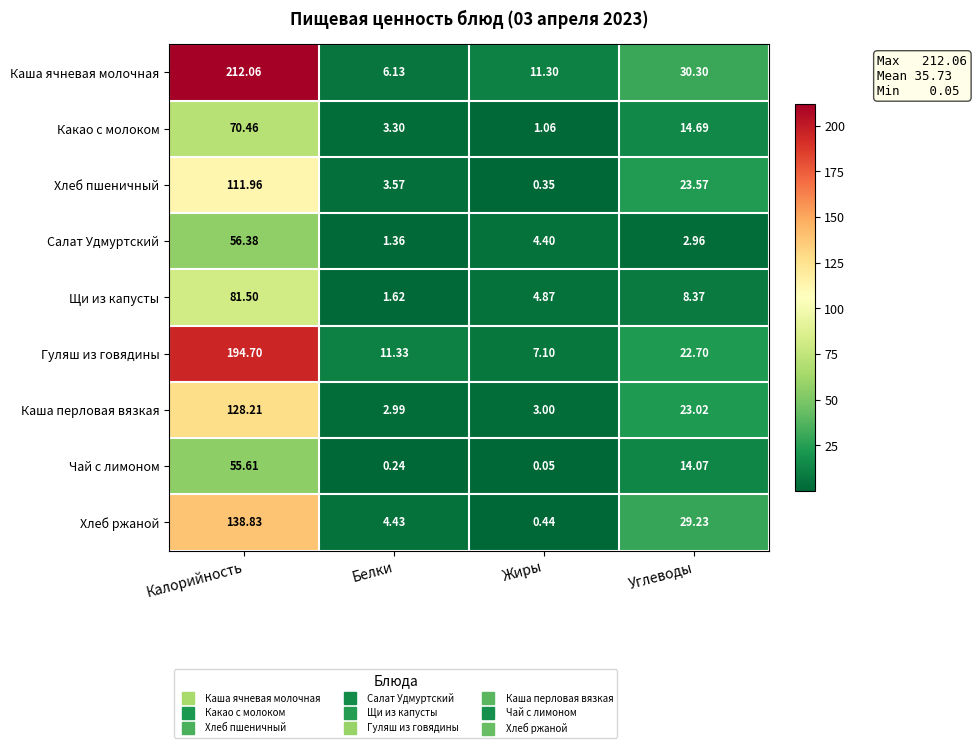

Which series has the widest spread of values?

Каша ячневая молочная